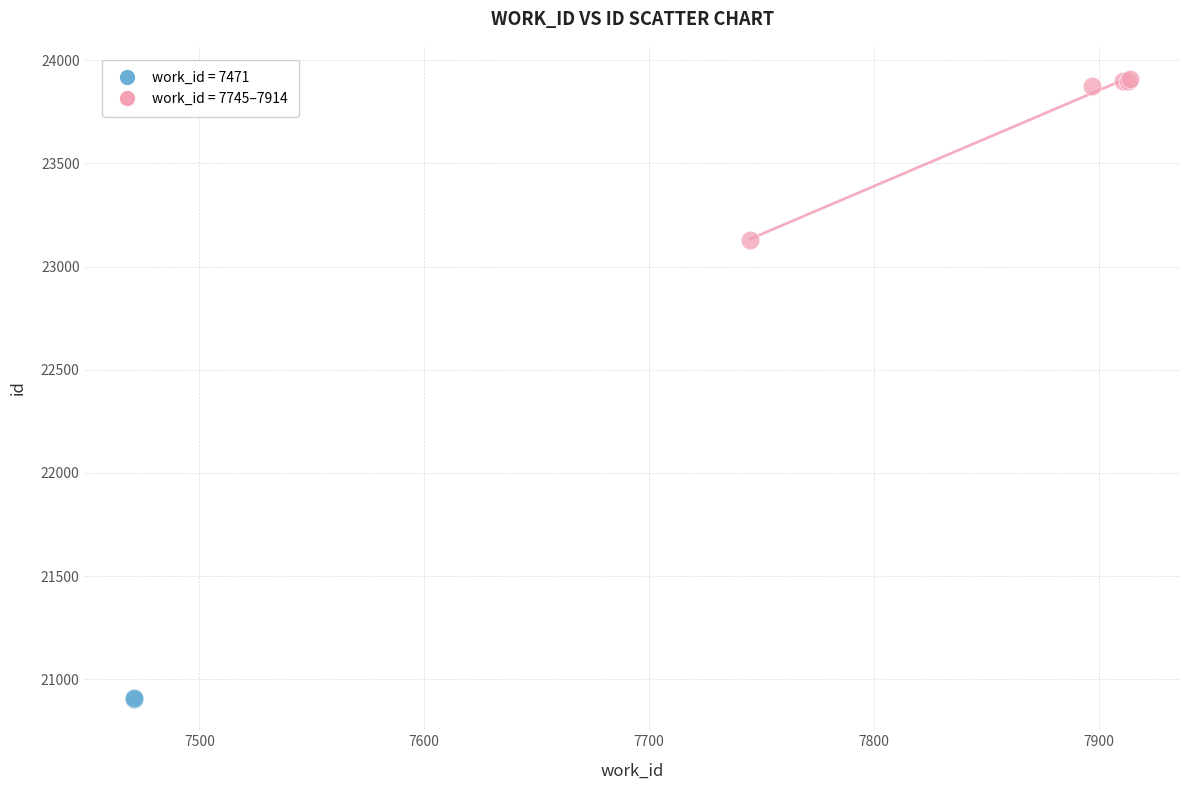

Which series contains the lowest Y value?

work_id = 7471